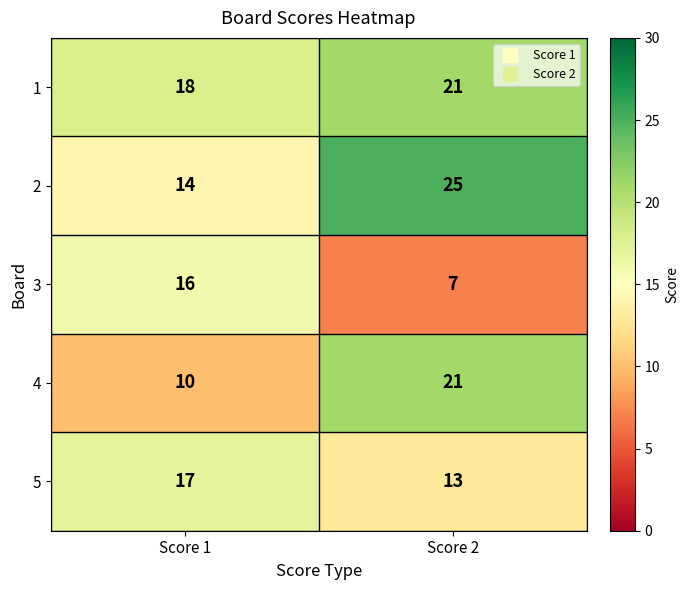

At which label is 4 closest to 15?

Score 1